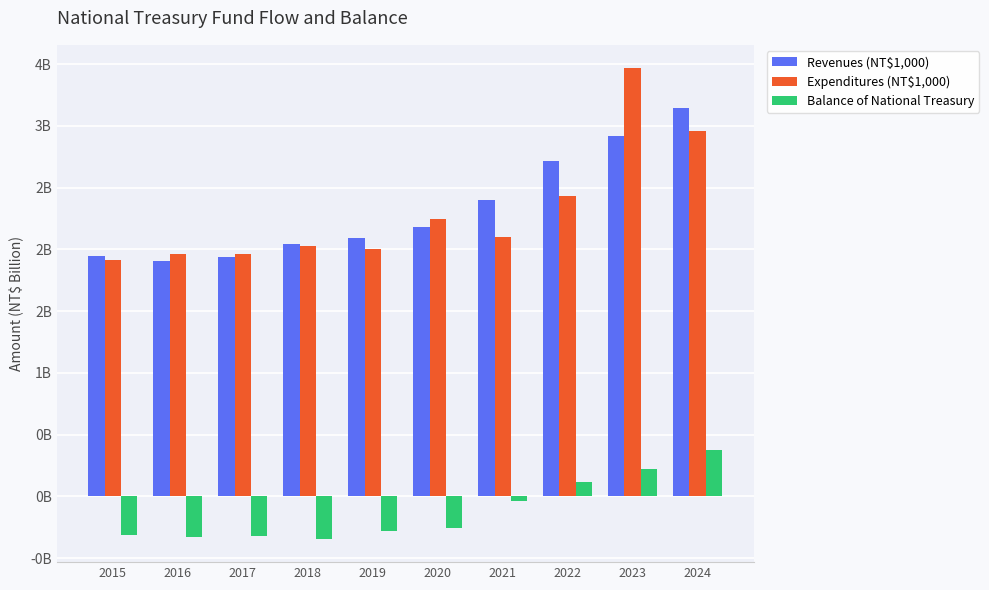

At which category is the sum across all series the highest?

2023